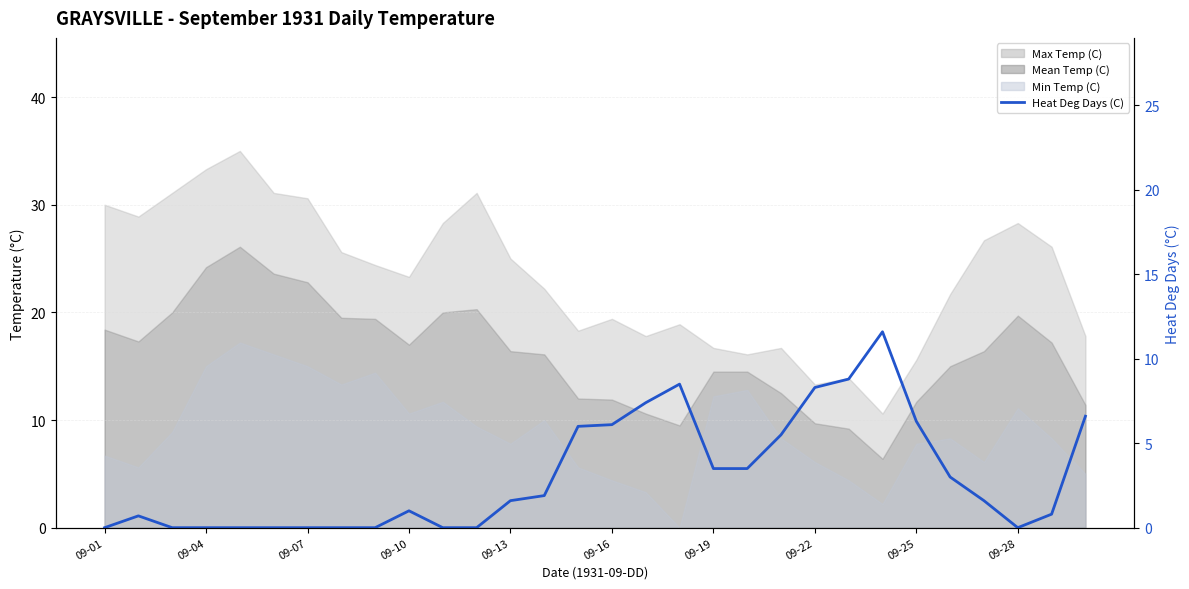

Does the chart have visible grid lines?

Yes